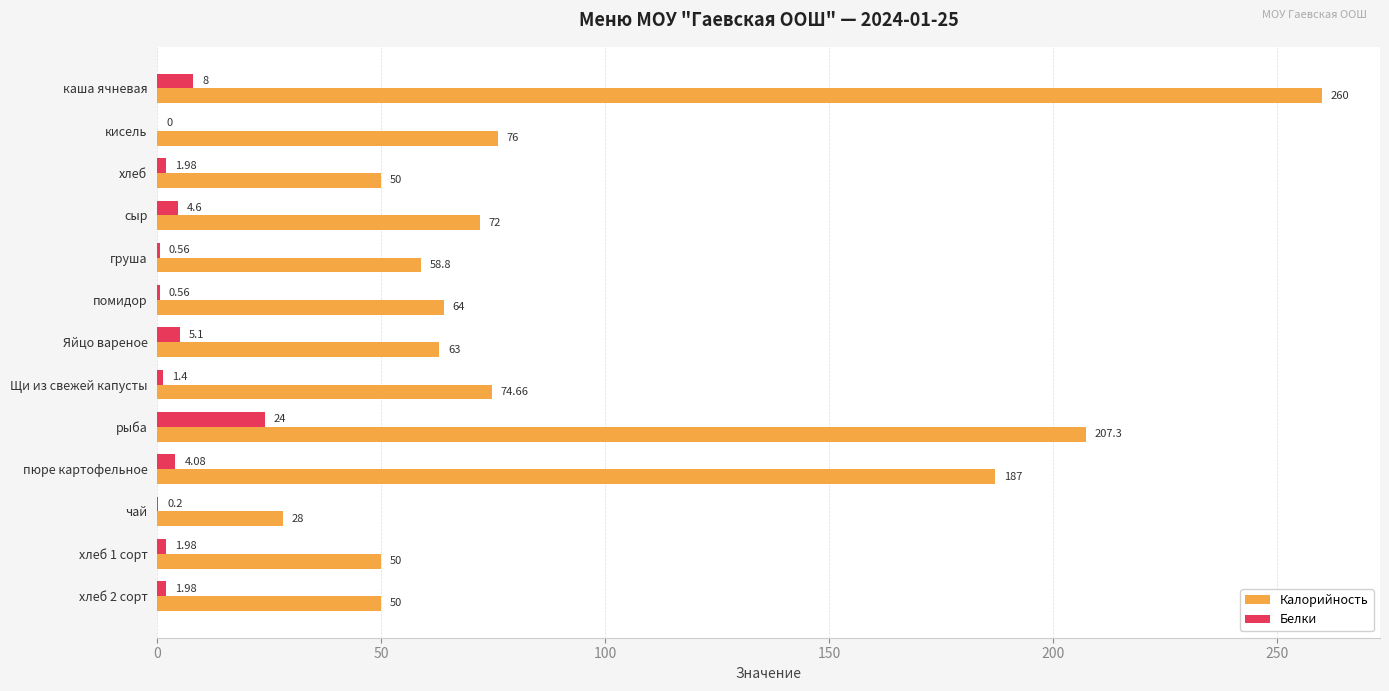

What is the average value of the Белки series?

4.2